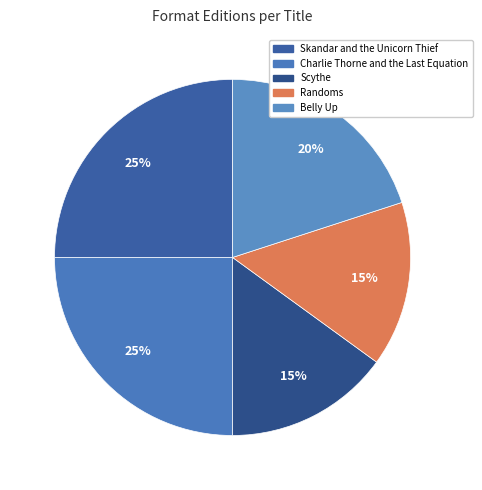

Rank the categories by value from lowest to highest.

Scythe, Randoms, Belly Up, Skandar and the
Unicorn Thief, Charlie Thorne and
the Last Equation